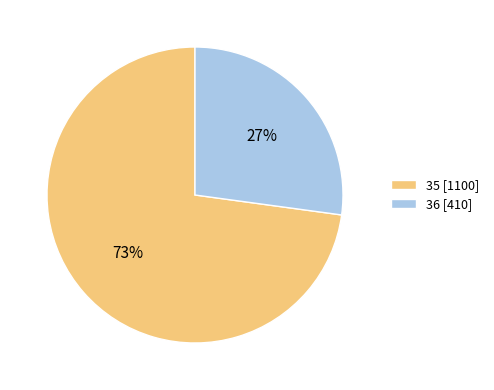

How many slices are in this pie chart?

2